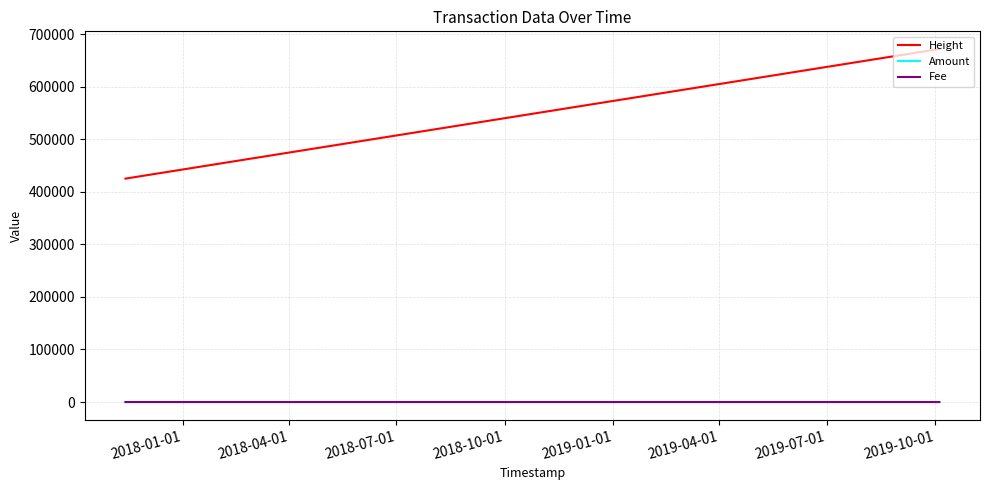

Which series has the widest spread of values?

Height